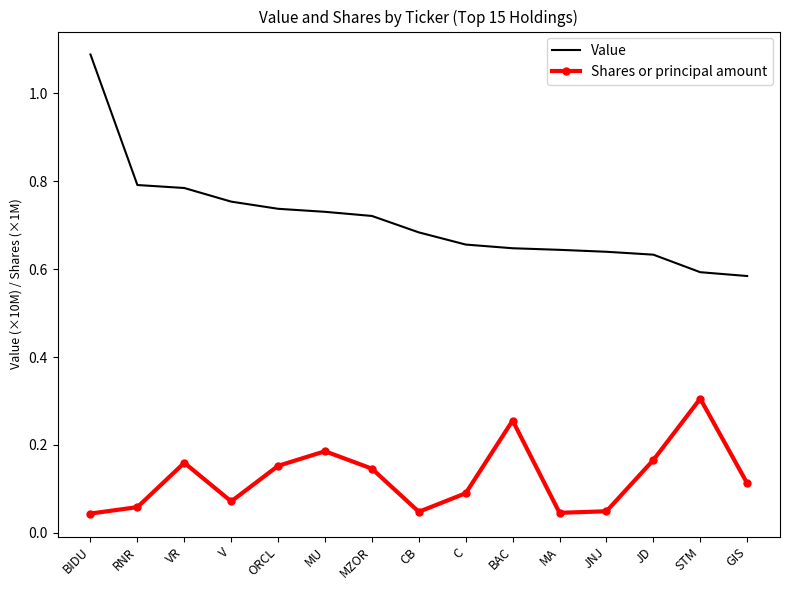

True or false: Shares or principal amount has more than 1 interior local peaks.

True